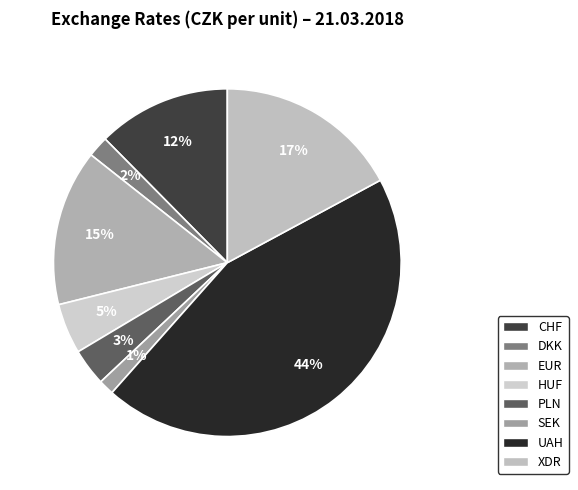

Is HUF the majority of the pie?

No